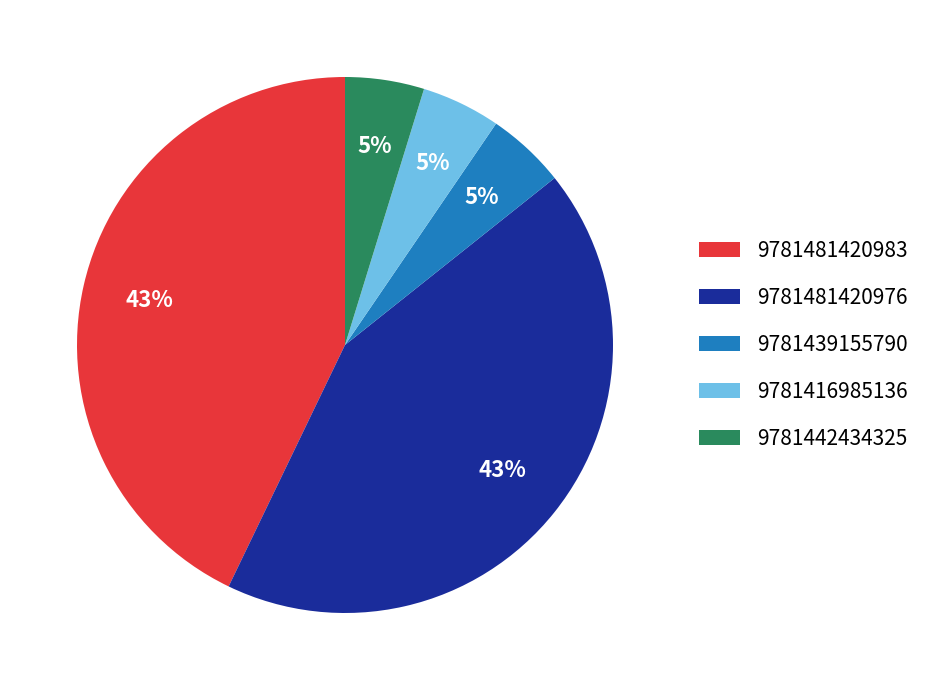

Is there any slice that represents more than half of the pie?

No